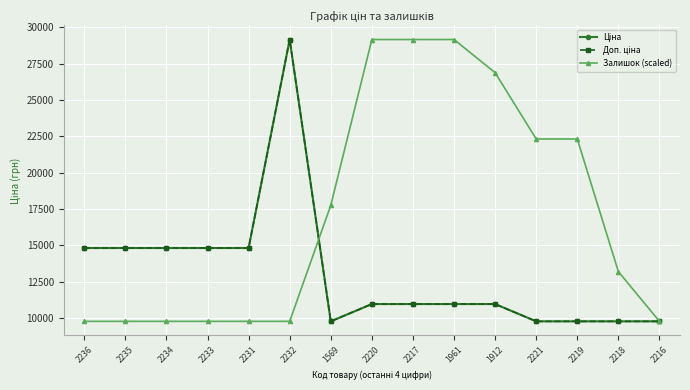

At which category does Ціна reach its first local peak?

2232